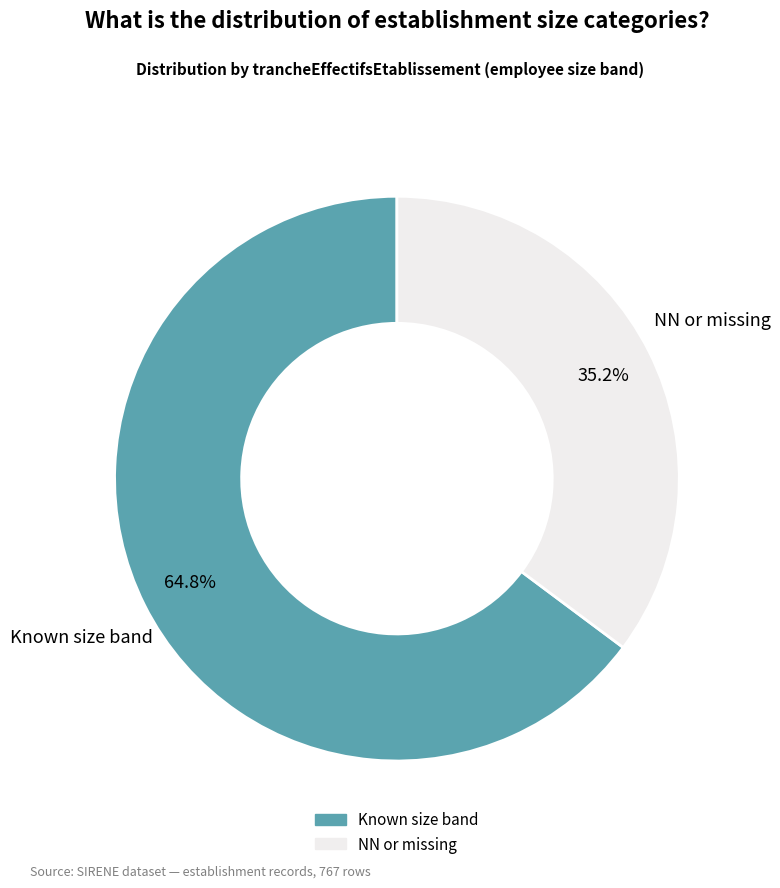

Count the number of slices in the pie.

2